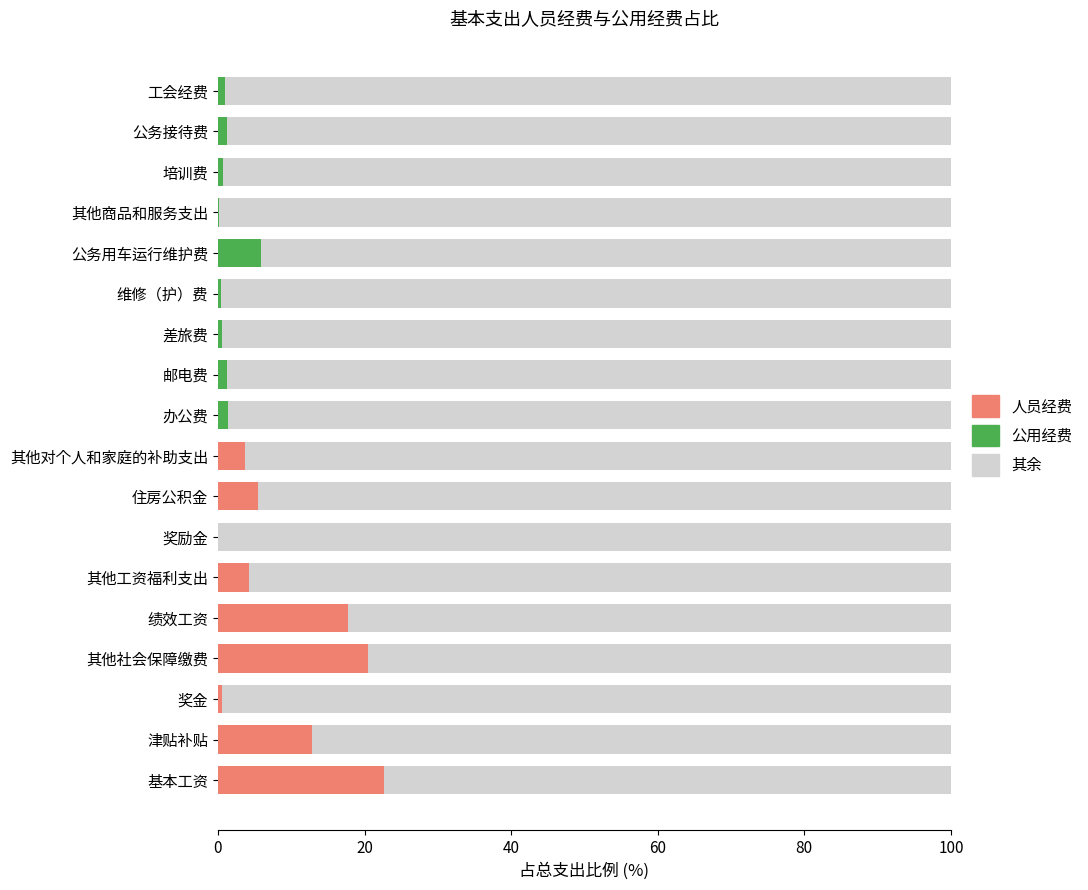

What is the total value across all series at 公务用车运行维护费?

100.0